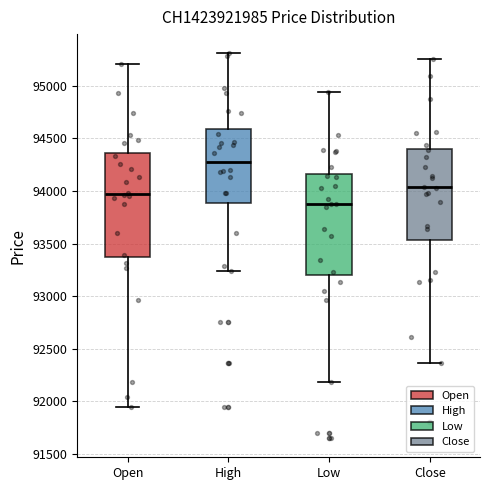

Reading left to right, transcribe this box plot: for each box, give where its median line is, the range the box spans, and where its two whiskers end, as read against the y-axis. The values are not printed on the chart, so give them approximately, as read against the axis.

Open: median 93950, box 93350 to 94350, whiskers 91950 to 95200
High: median 94300, box 93900 to 94600, whiskers 93250 to 95300
Low: median 93900, box 93200 to 94150, whiskers 92200 to 94950
Close: median 94050, box 93550 to 94400, whiskers 92350 to 95250